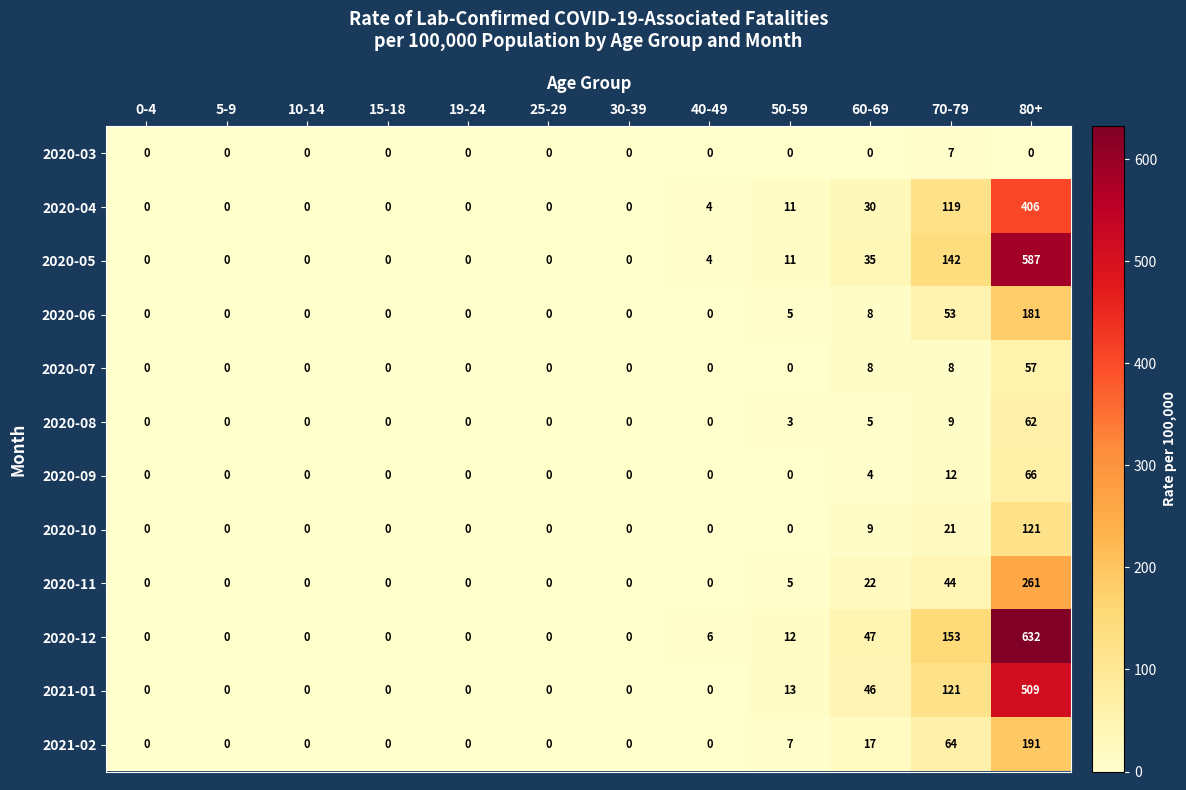

Is it true that 2020-03 equals 3 at 15-18?

False